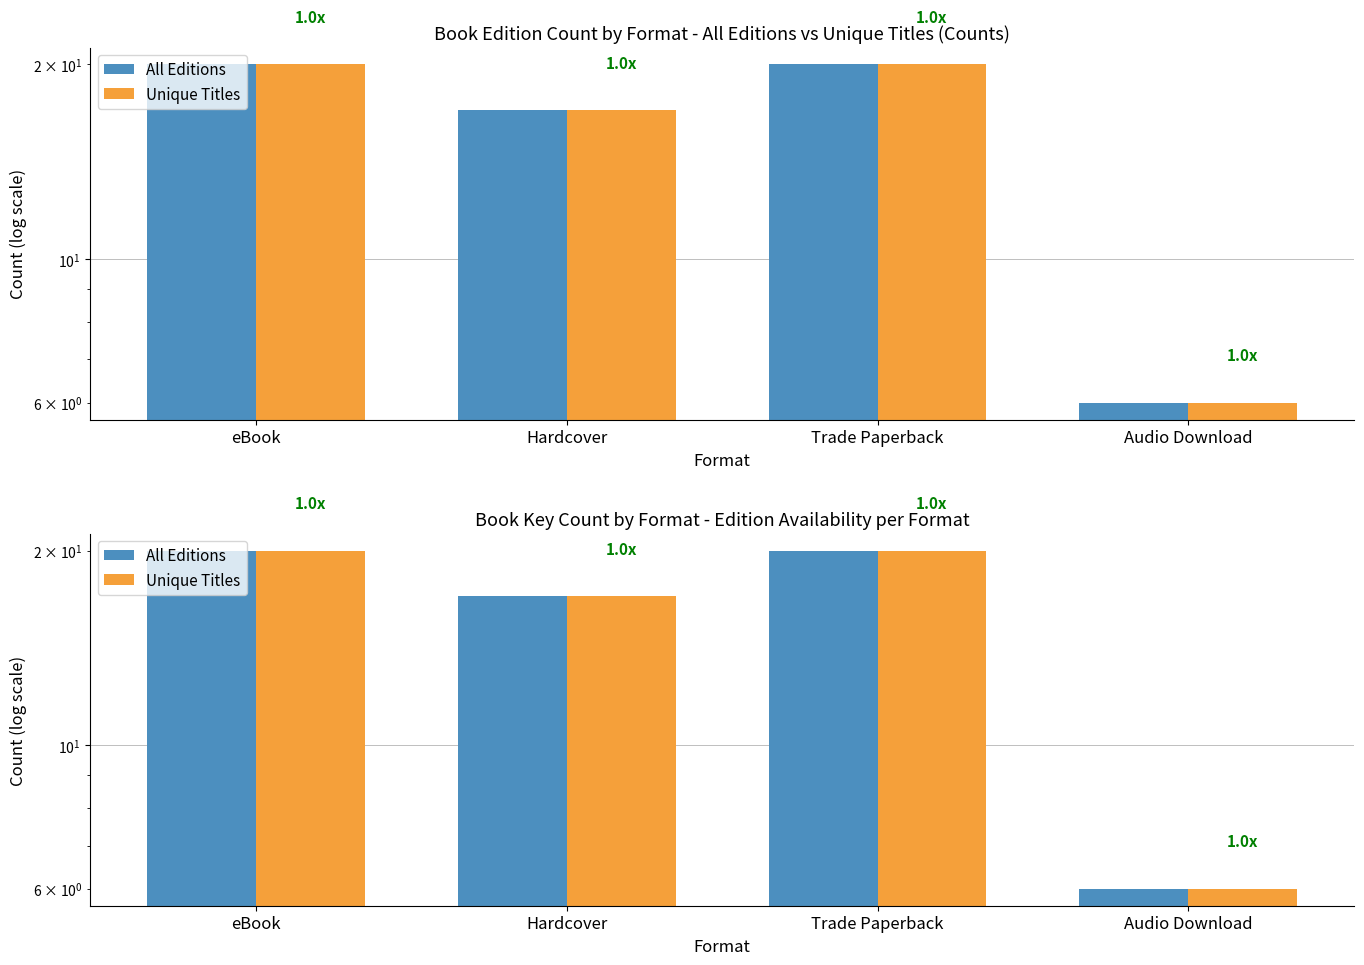

What are all the series names shown in the legend?

All Editions, Unique Titles